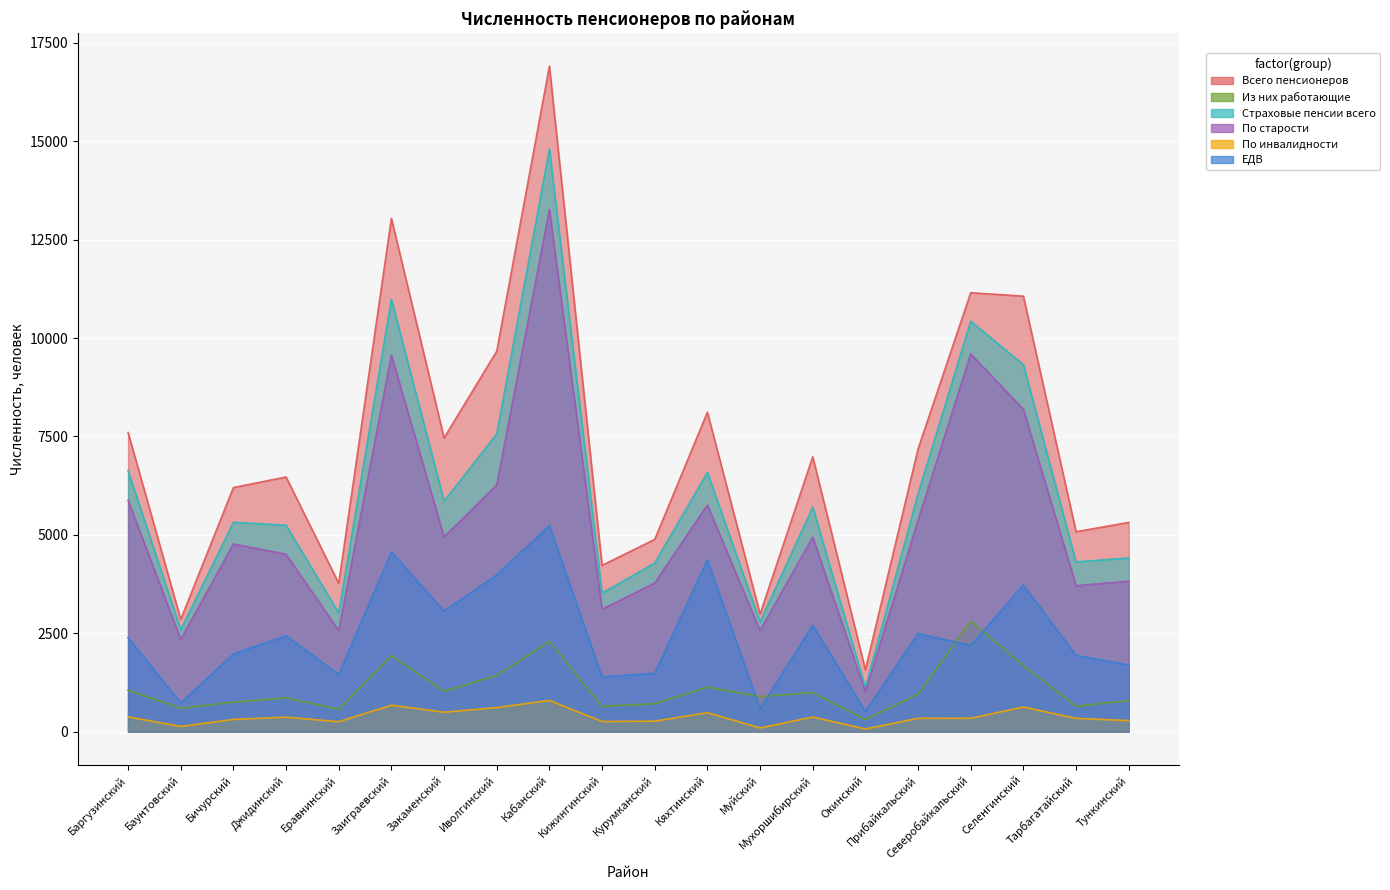

What is the value of the Всего пенсионеров point at the 13th from the left?

2989